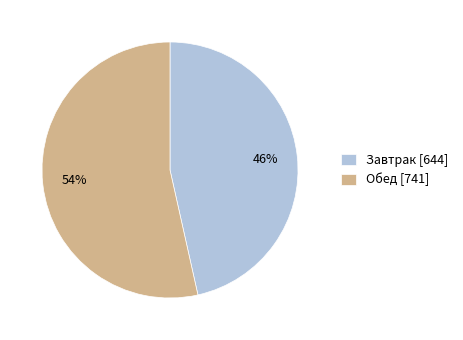

To the nearest percent, what is the combined percentage of Обед and Завтрак?

100%